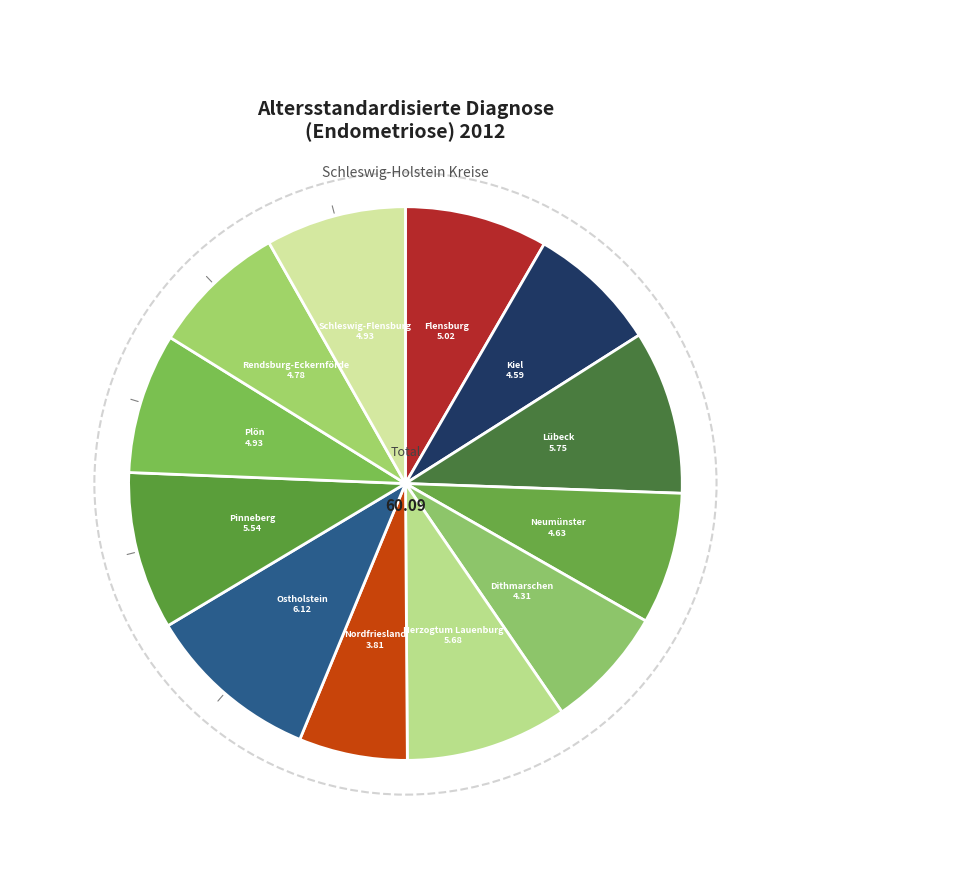

Is there any slice that represents more than half of the pie?

No